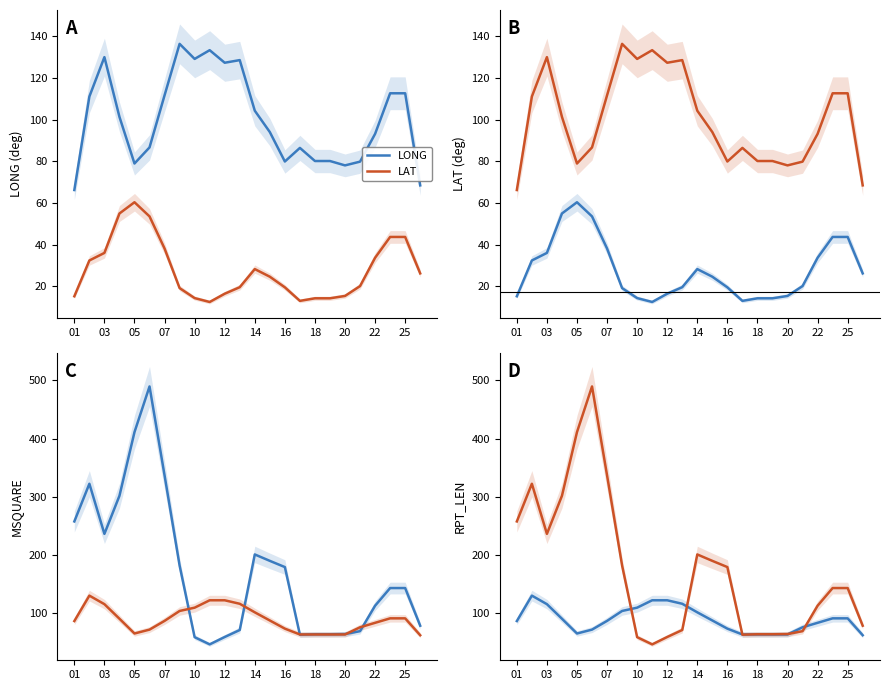

What is the sum of the LONG values at 10 and 16?

209.0